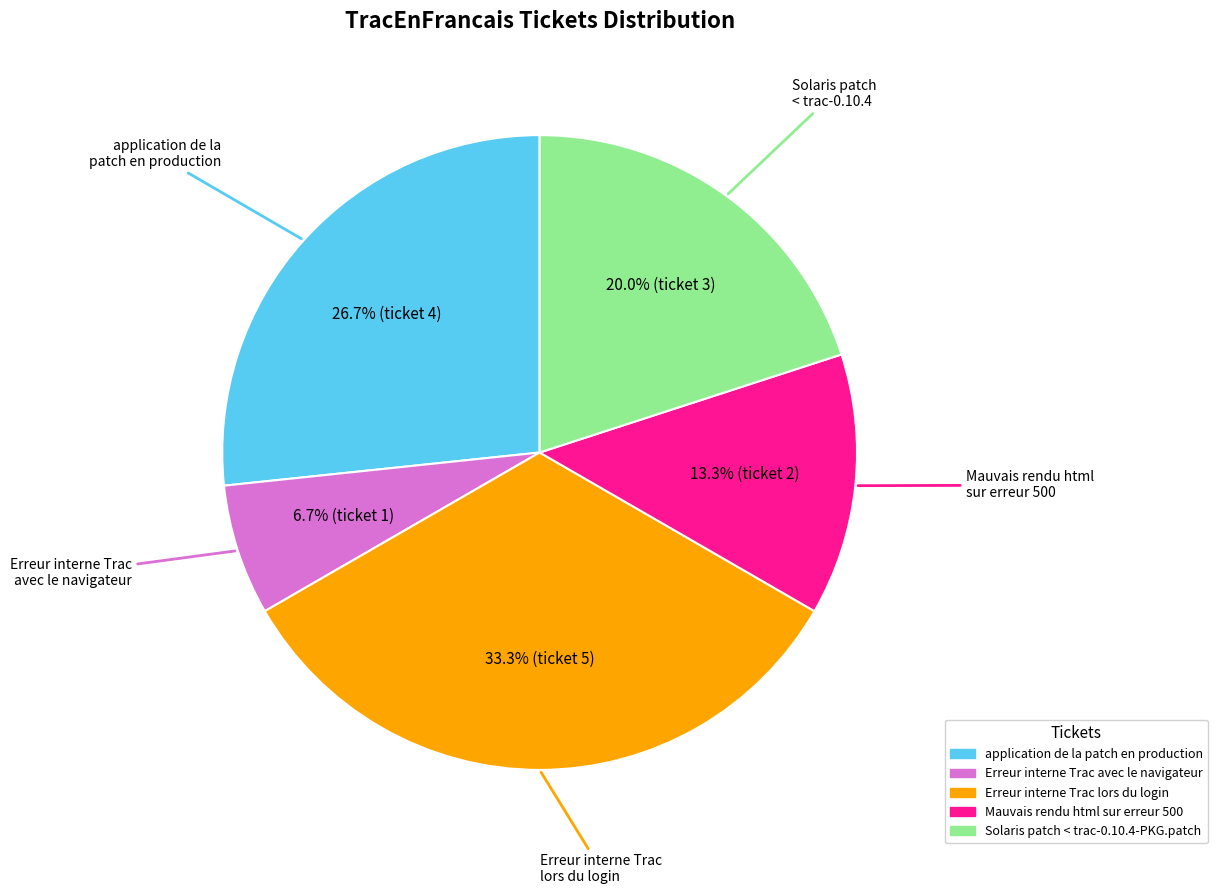

Approximately how many times larger is the value at application de la patch en production compared to Erreur interne Trac avec le navigateur?

4.0